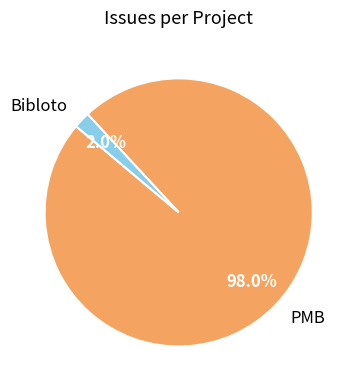

Rank the categories by value from highest to lowest.

PMB, Bibloto